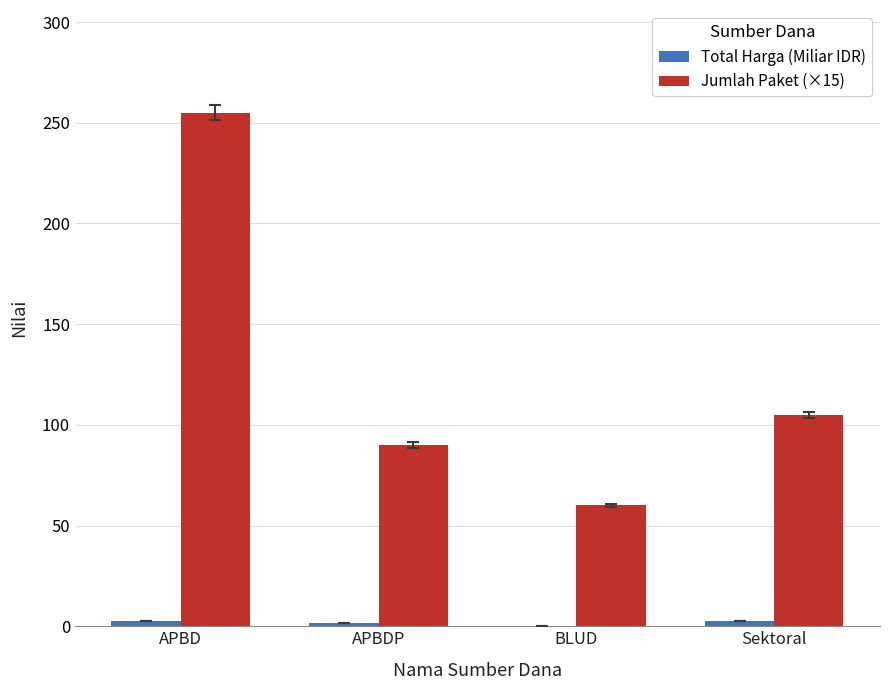

What is the sum of all Jumlah Paket (×15) values?

510.0